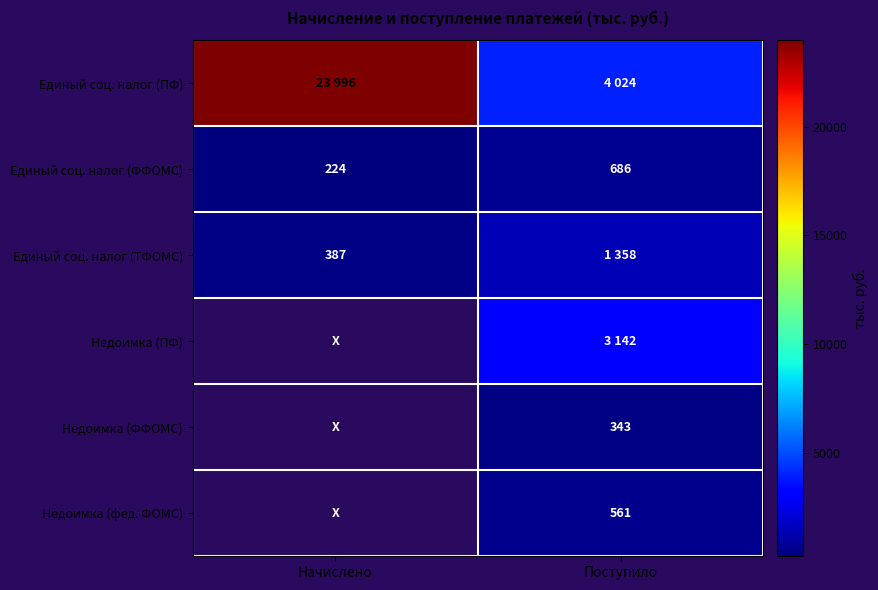

Between Начислено and Поступило, which is larger?

Начислено